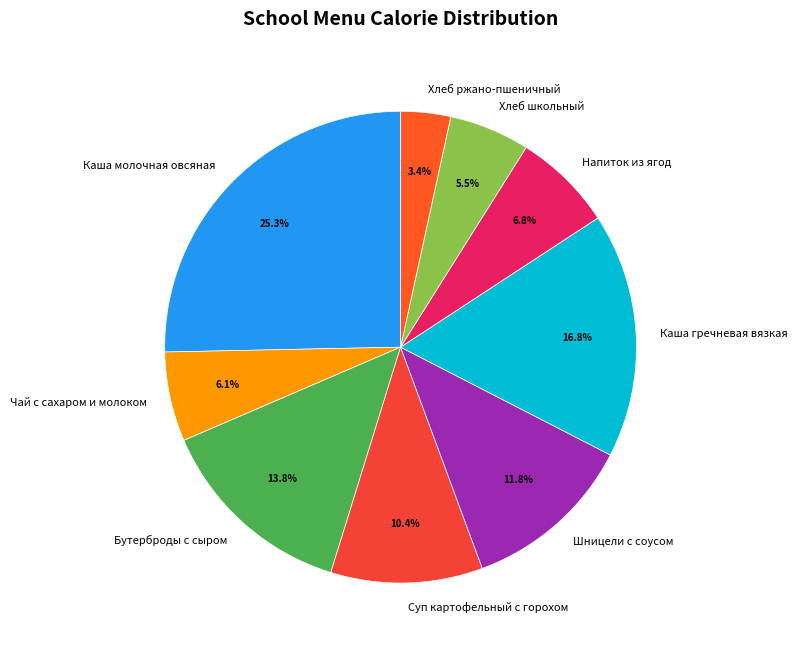

Count the number of slices in the pie.

9